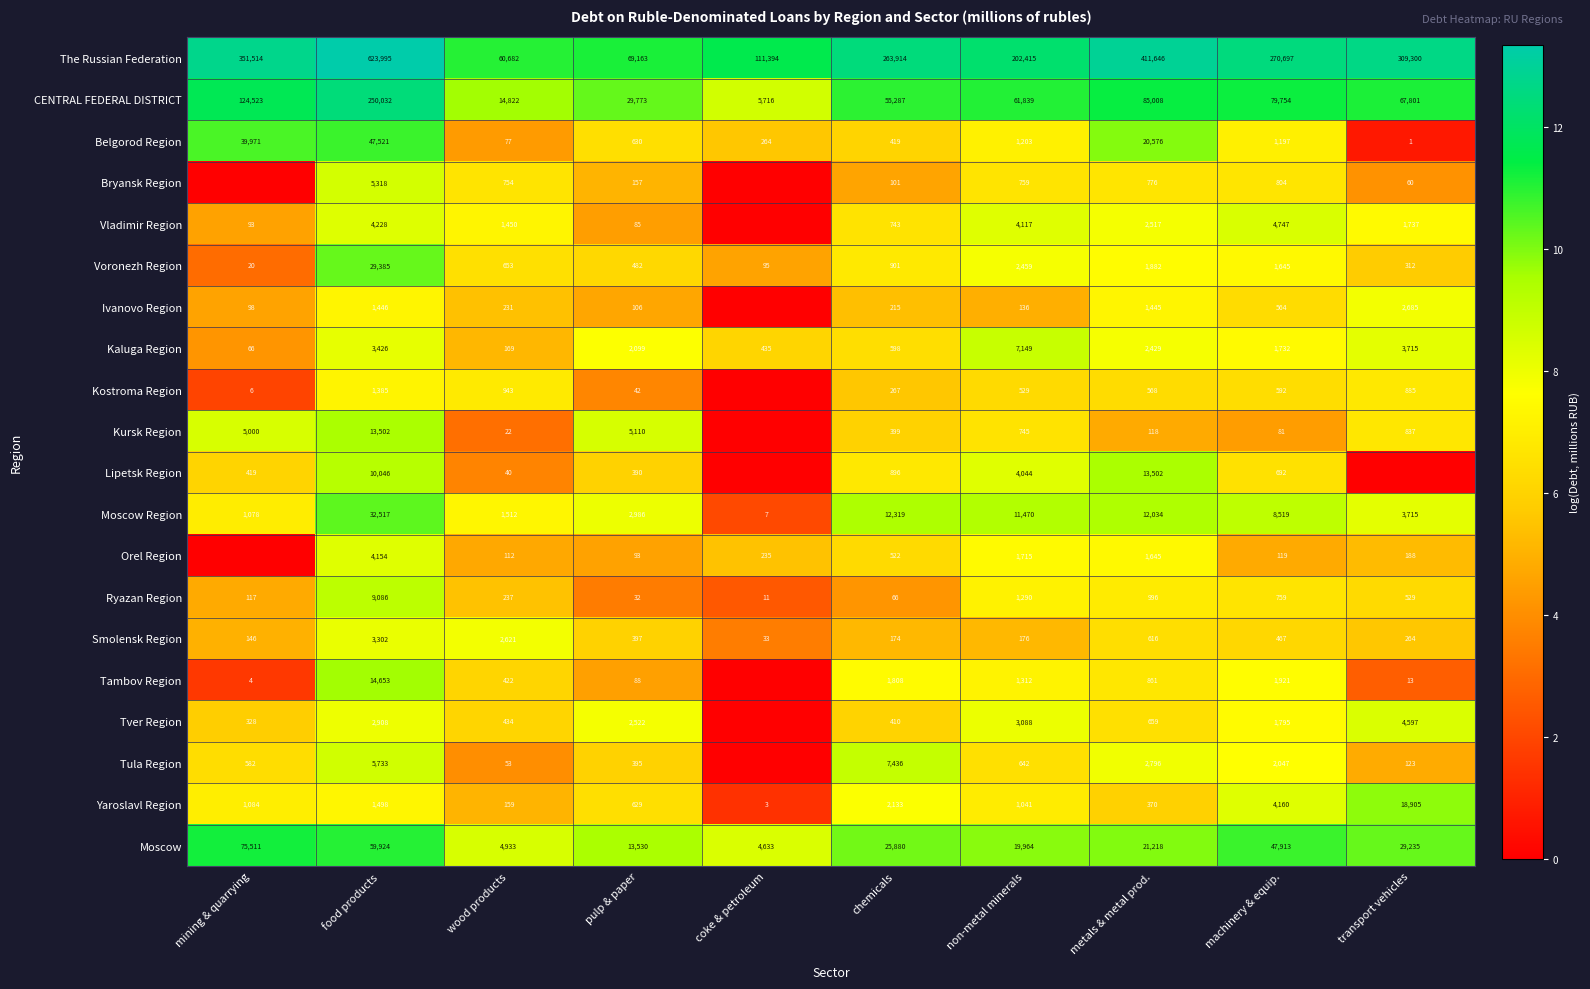

Is the value of Belgorod Region at wood products greater than the value of Ivanovo Region at metals & metal prod.?

No